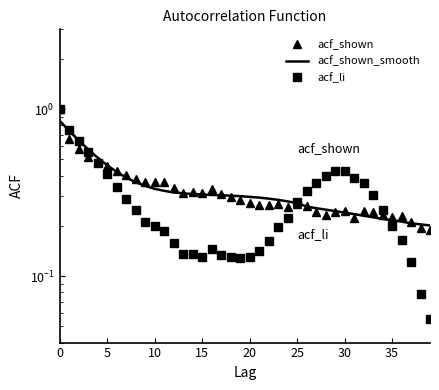

How many acf_shown values are between 0 and 1?

40